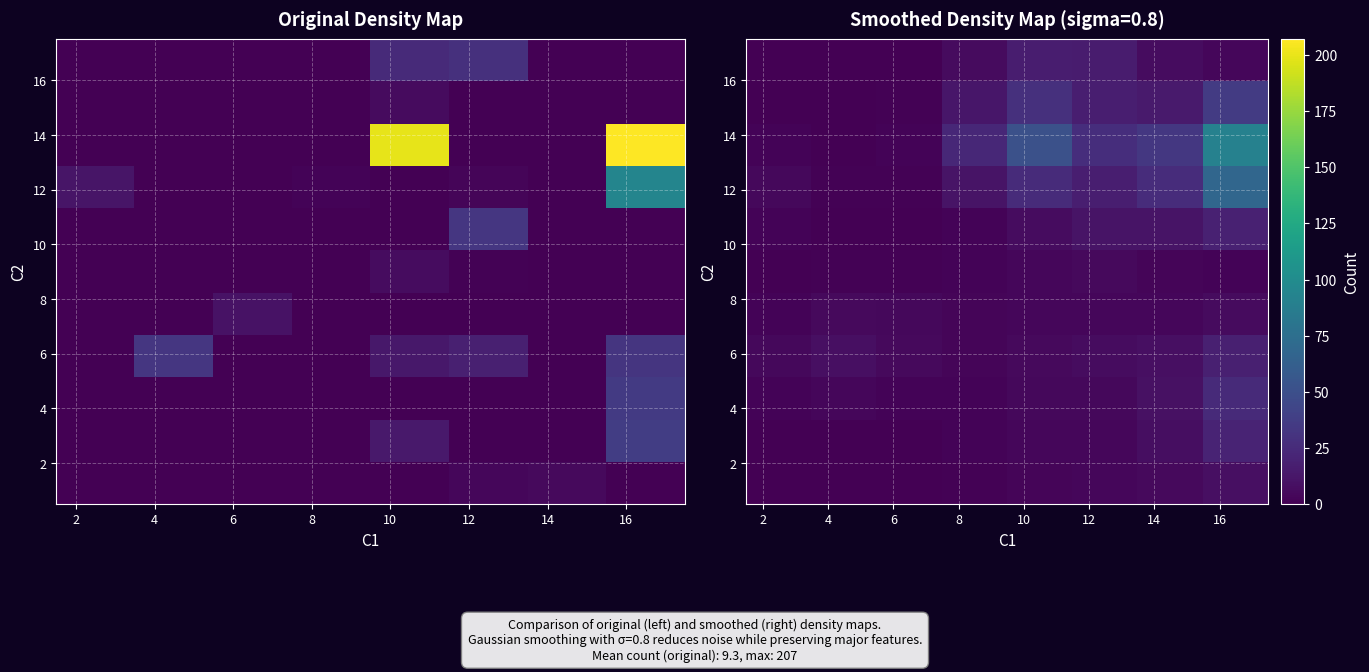

At how many categories does at least one series exceed 3?

8